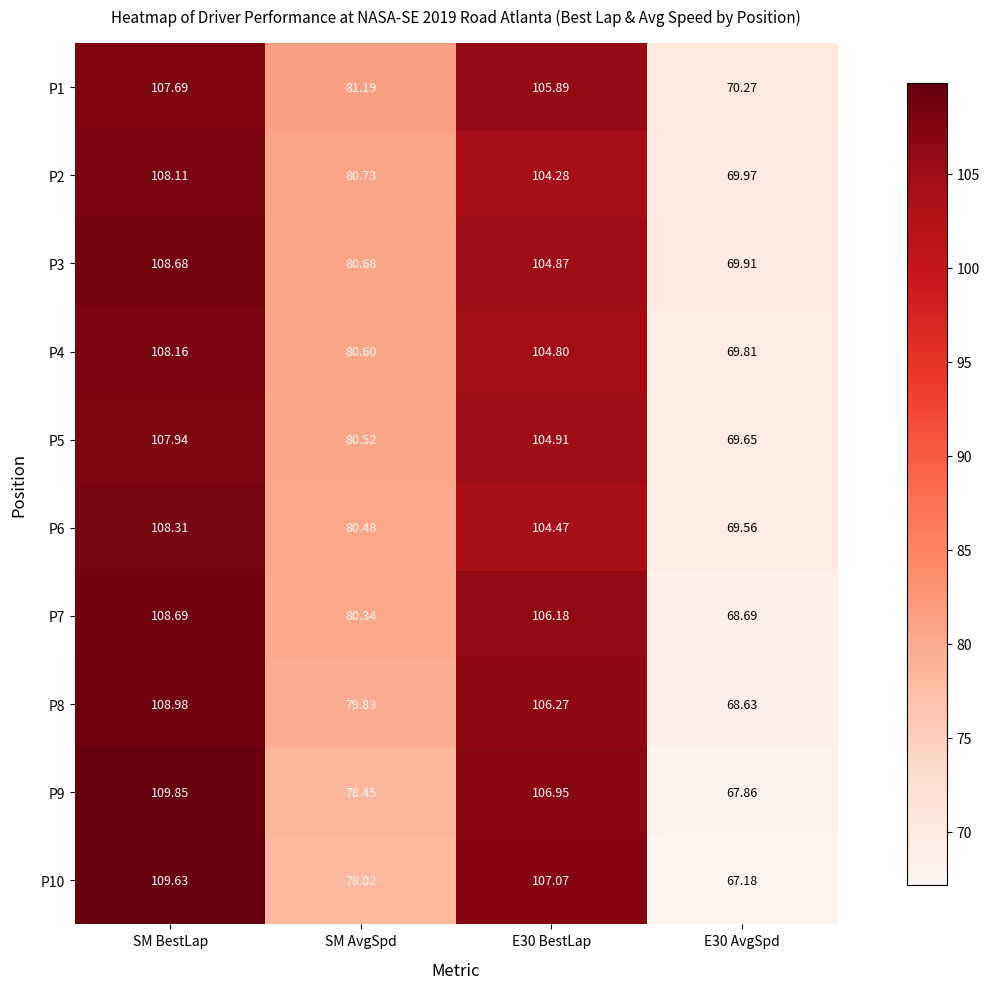

Which category has the highest value in the P5 series?

SM BestLap